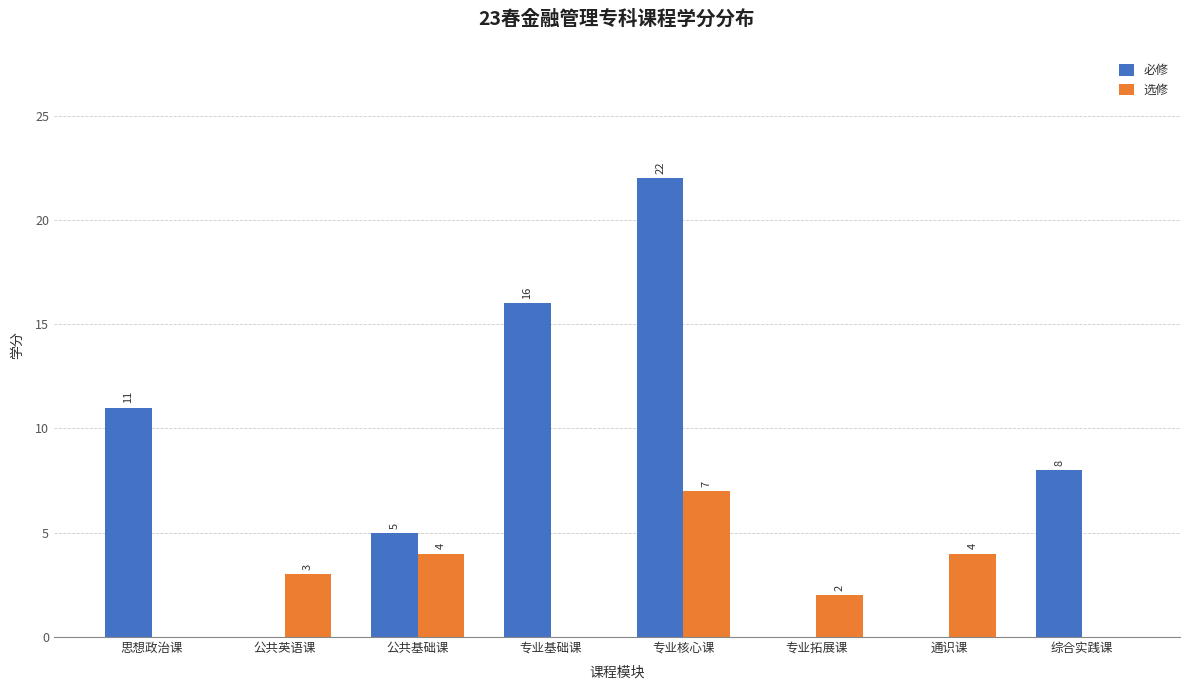

Which series changed the most between 思想政治课 and 专业基础课?

必修